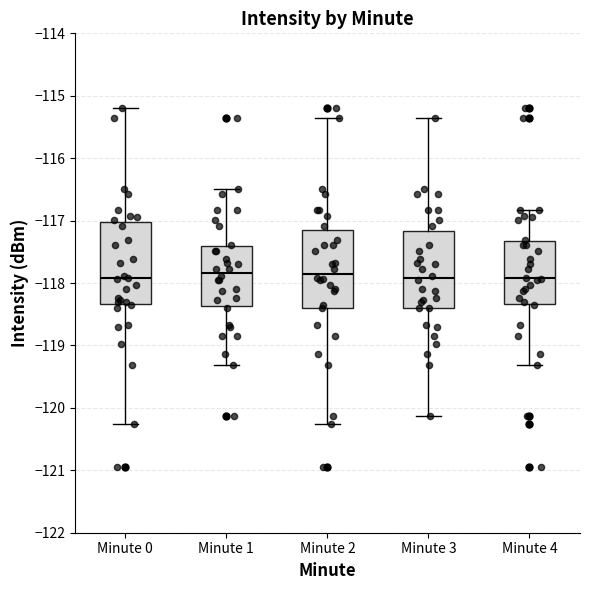

Reading left to right, transcribe this box plot: for each box, give where its median line is, the range the box spans, and where its two whiskers end, as read against the y-axis. The values are not printed on the chart, so give them approximately, as read against the axis.

Minute 0: median -117.9, box -118.3 to -117.0, whiskers -120.3 to -115.2
Minute 1: median -117.8, box -118.4 to -117.4, whiskers -119.3 to -116.5
Minute 2: median -117.8, box -118.4 to -117.1, whiskers -120.3 to -115.3
Minute 3: median -117.9, box -118.4 to -117.2, whiskers -120.1 to -115.3
Minute 4: median -117.9, box -118.3 to -117.3, whiskers -119.3 to -116.8